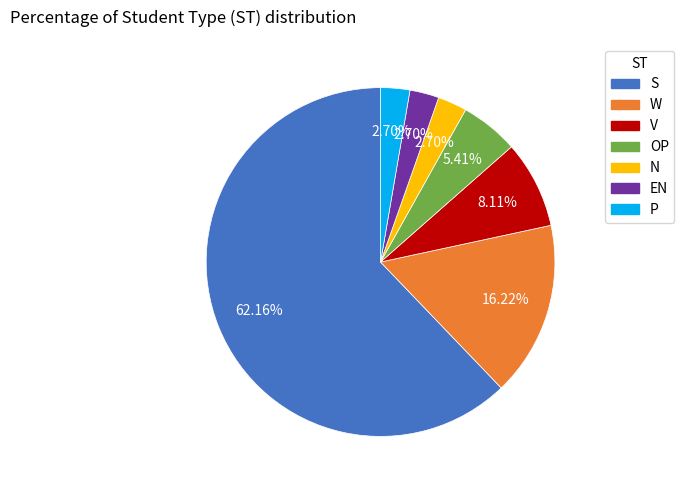

Combined, what portion of the pie is S and OP?

67.6%